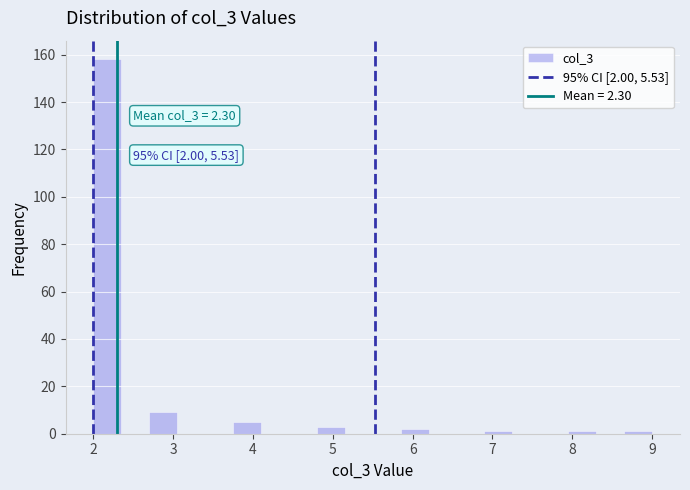

Around what value on the x-axis is the tallest bar? Give the approximate position of its centre, as read against the axis.

2.2